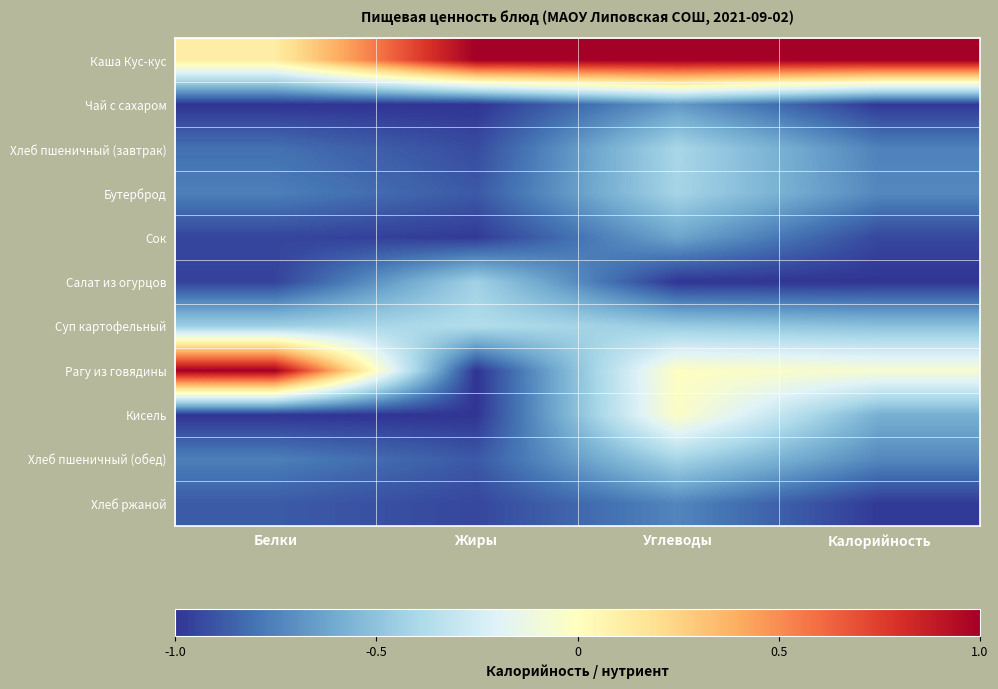

How many series are shown in this chart?

11